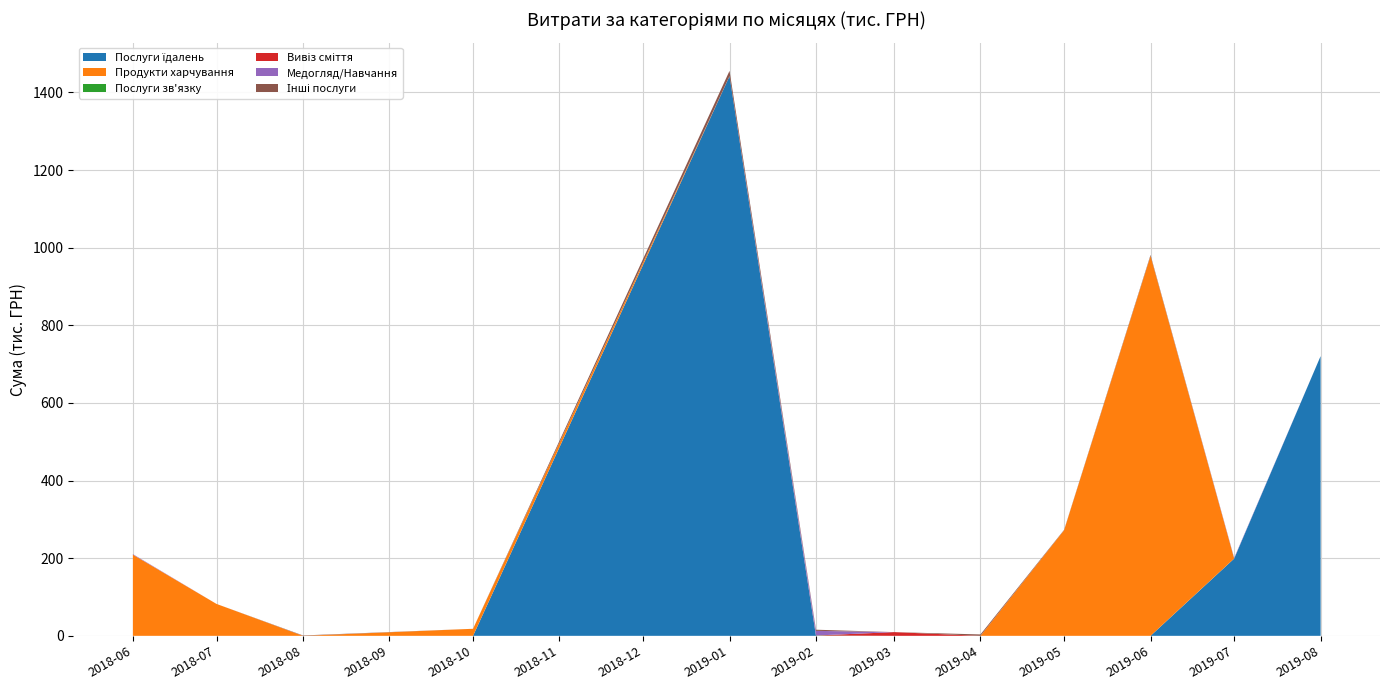

At which category is the sum across all series the highest?

2019-01